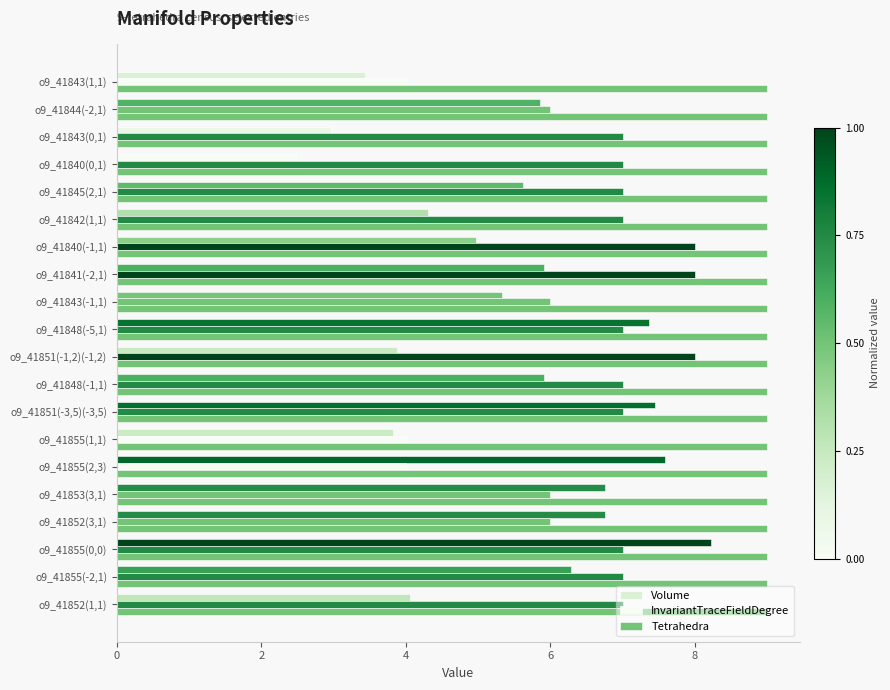

What is the maximum value for InvariantTraceFieldDegree?

8.0